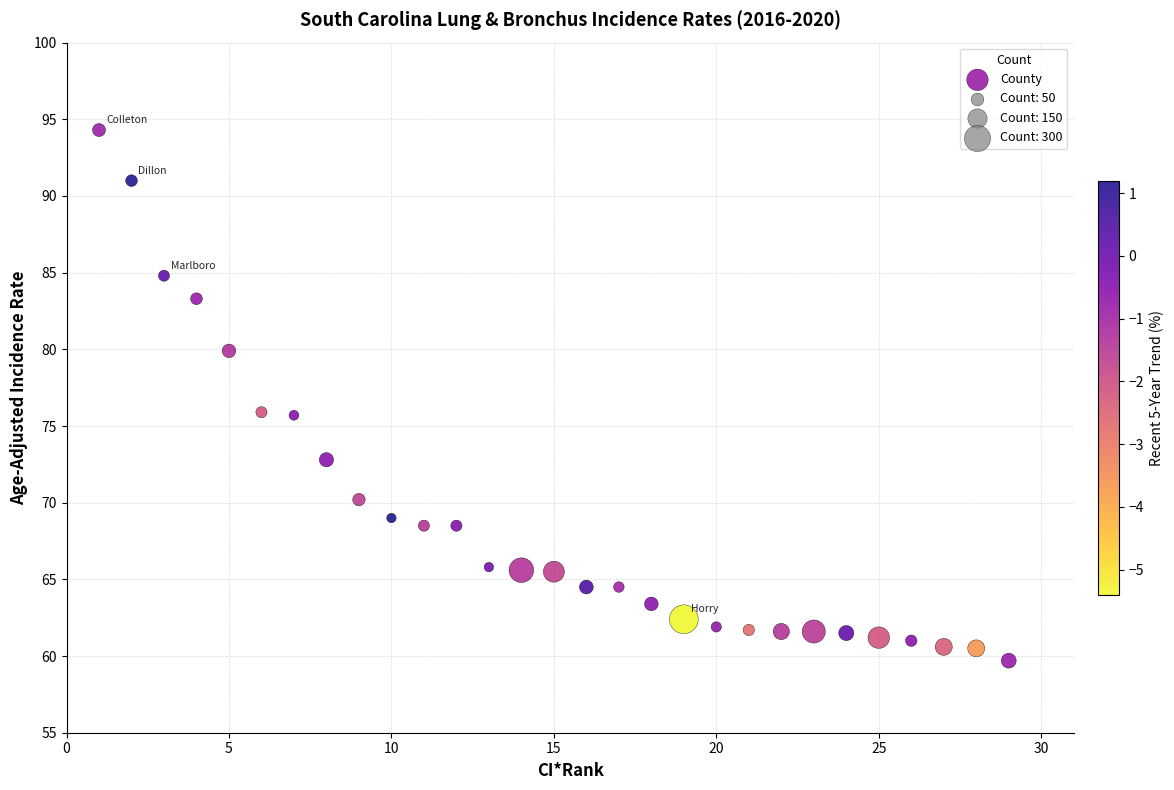

What is the range of Y values (max minus min)?

34.6